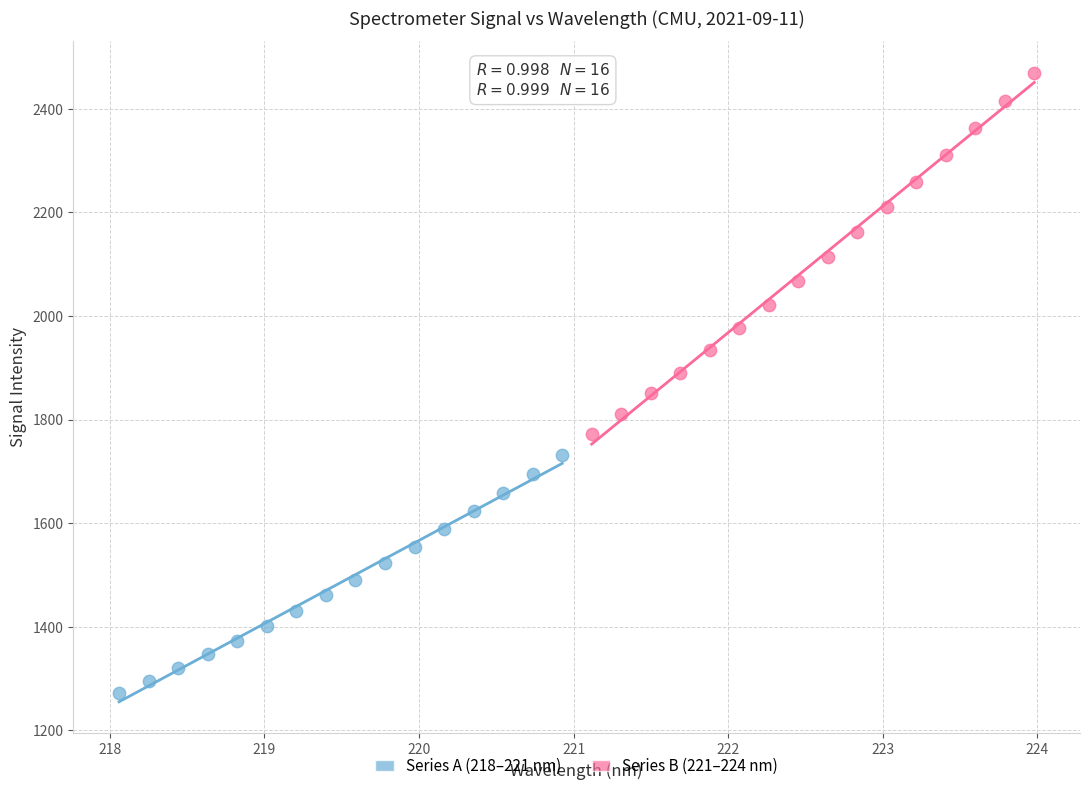

Which series has the widest spread of Y values?

Series B (221–224 nm)